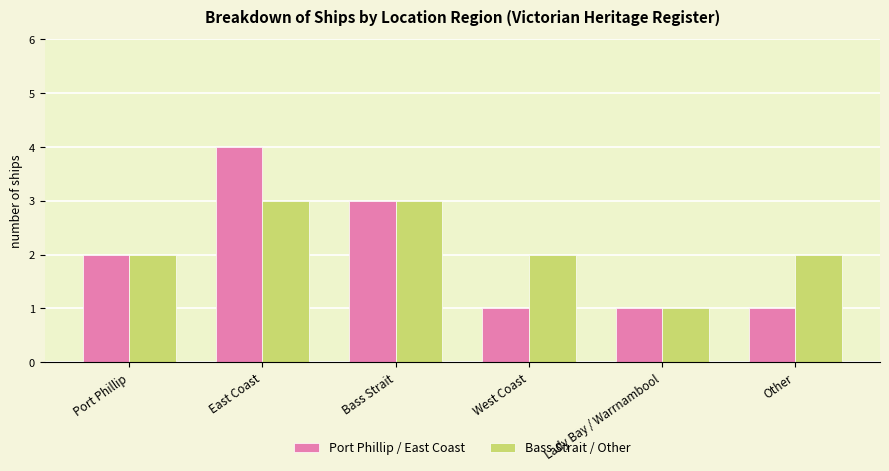

What is the total value across all series at East Coast?

7